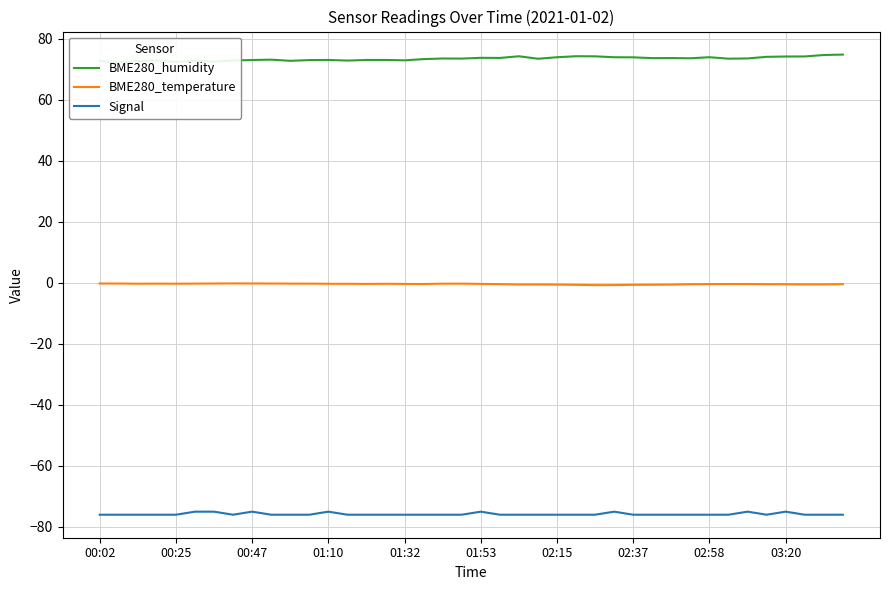

What is the total value across all series at 29?

-2.9